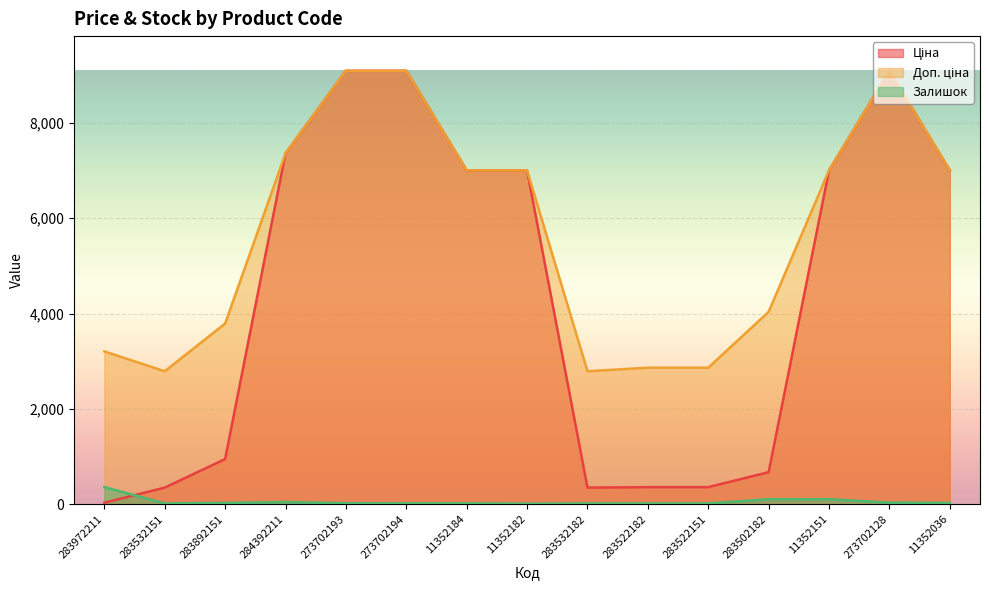

True or false: Залишок and Доп. ціна cross at least once.

False